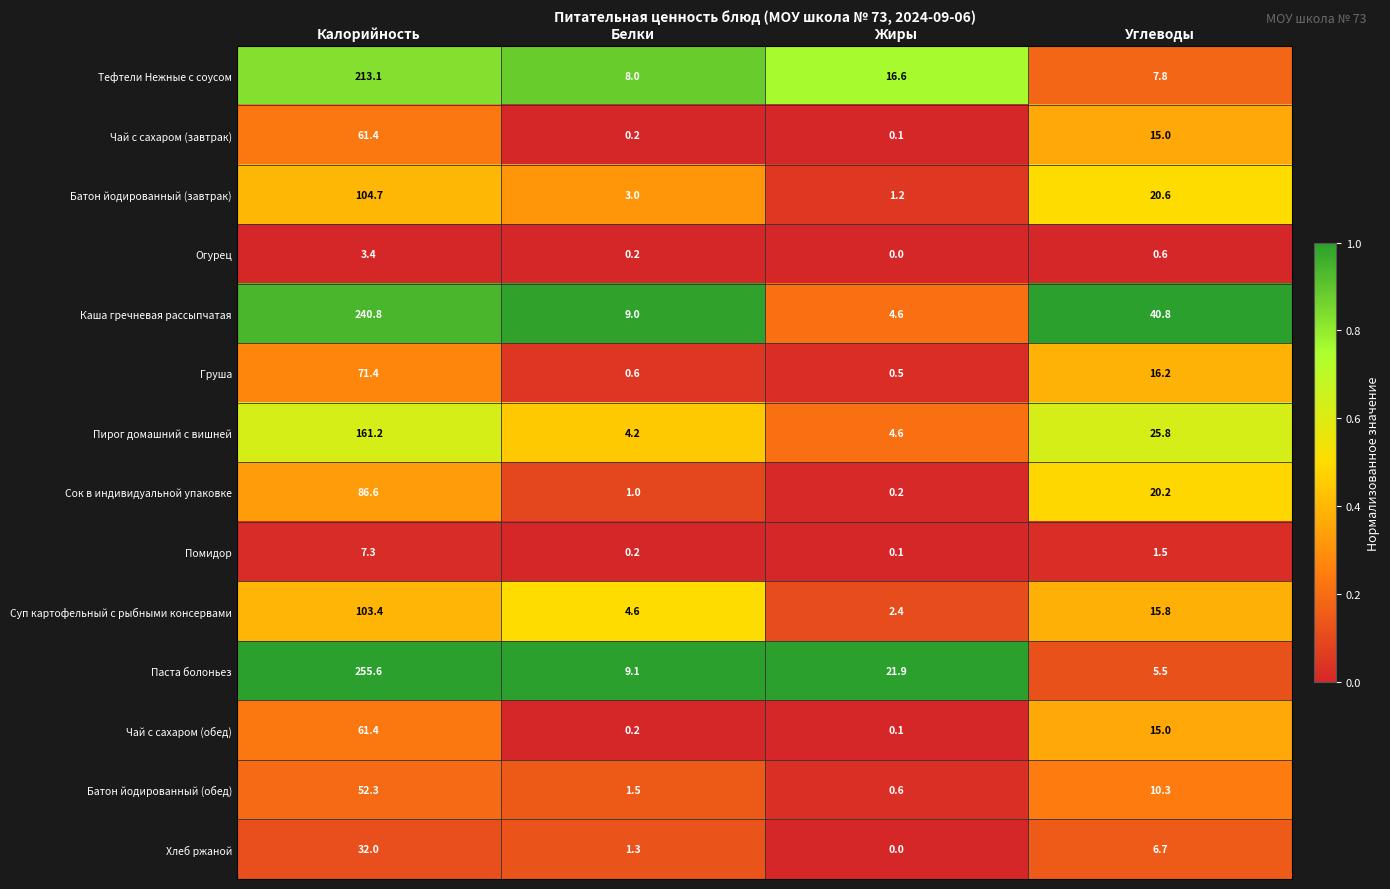

True or false: Пирог домашний с вишней has a value of 7.5 at Белки.

False